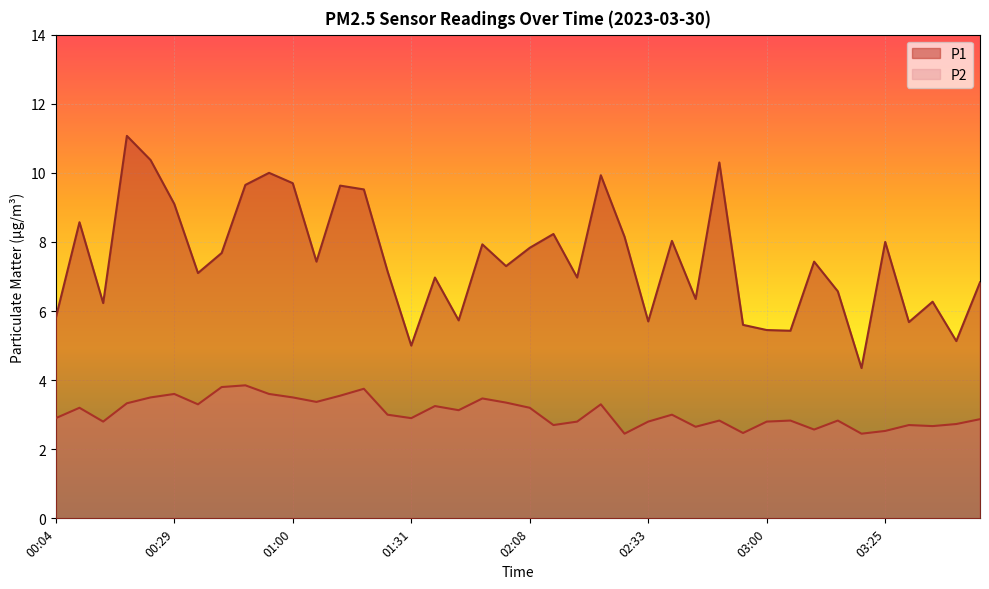

What is the label of the 31st point from the right?

00:54